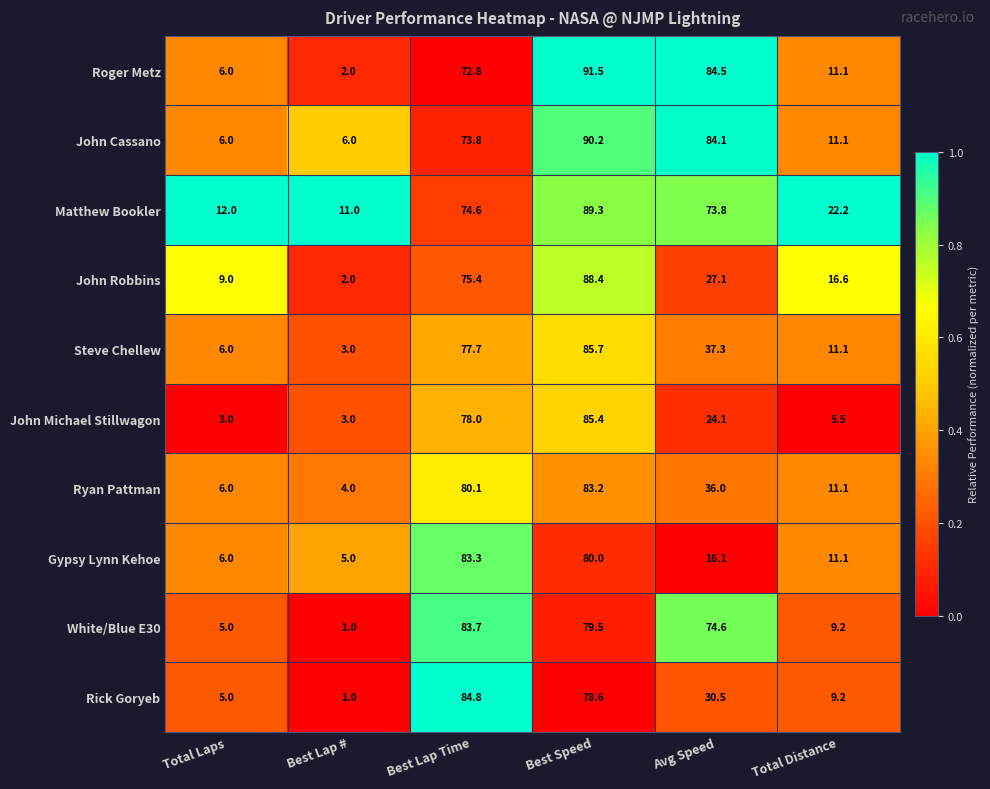

How many series are shown in this chart?

10